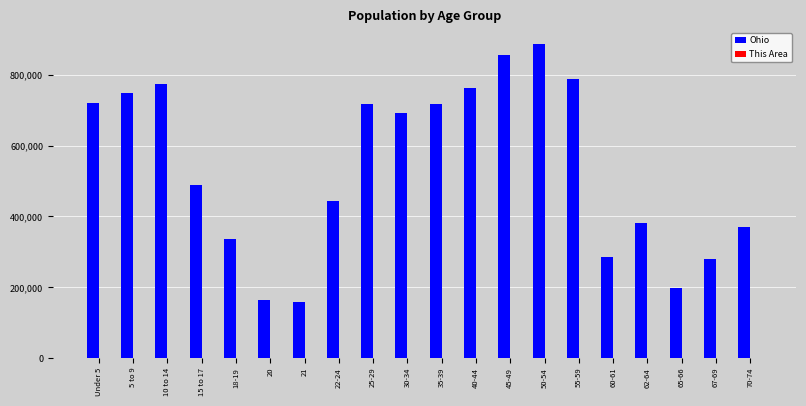

Which series changed the most between 10 to 14 and 20?

Ohio